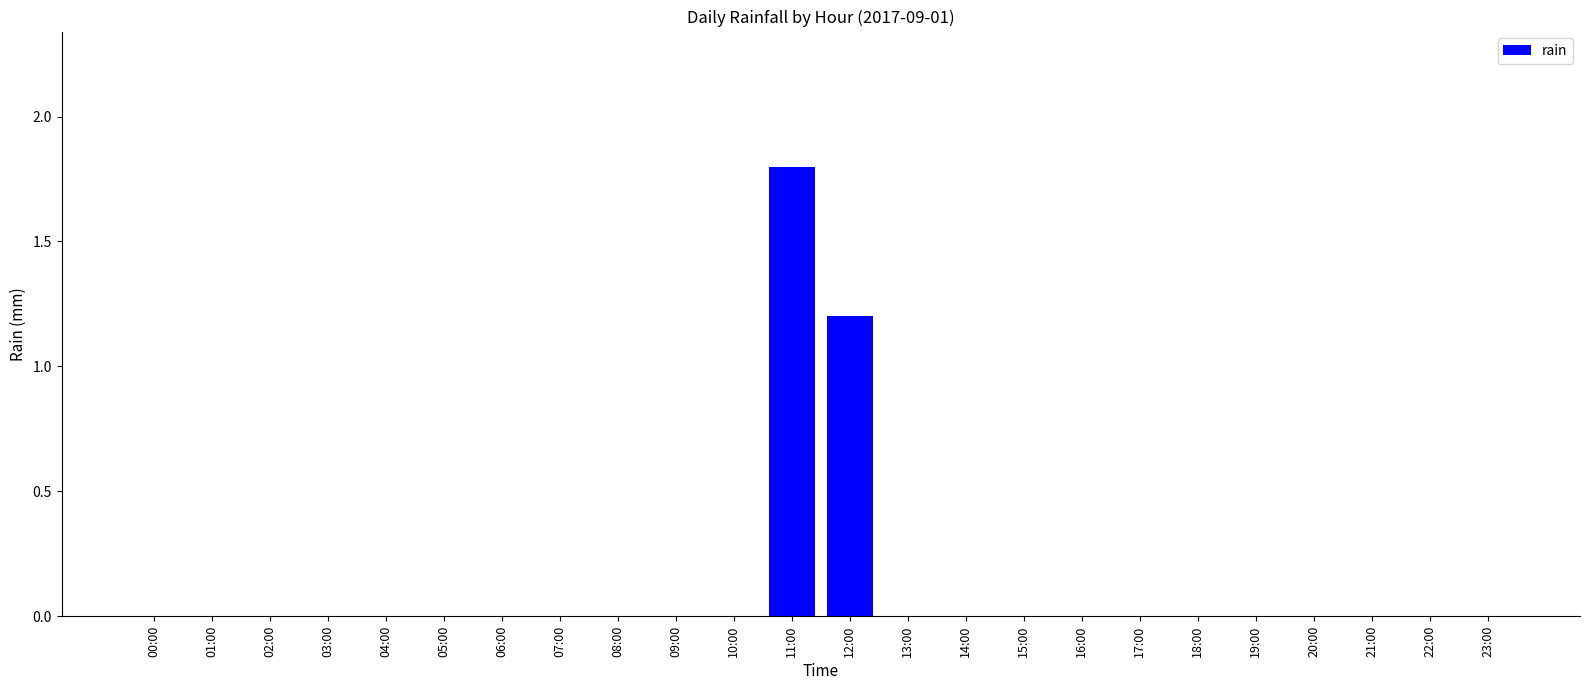

How many categories are shown in the chart?

24